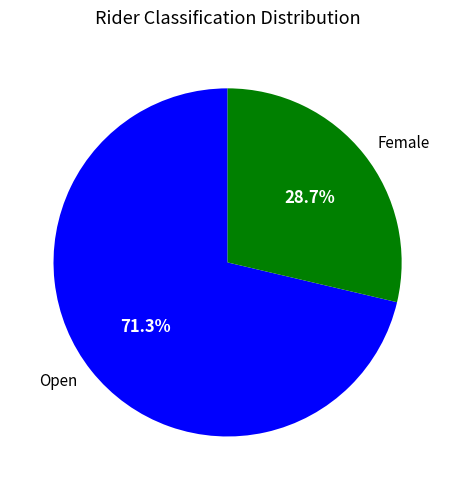

Which has a higher value, Female or Open?

Open